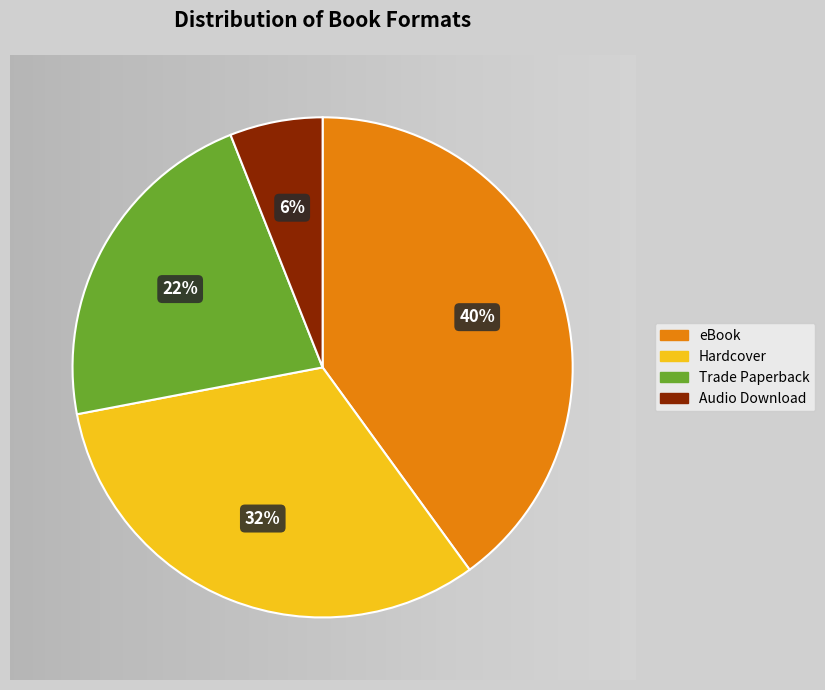

Which category has the biggest portion of the pie?

eBook